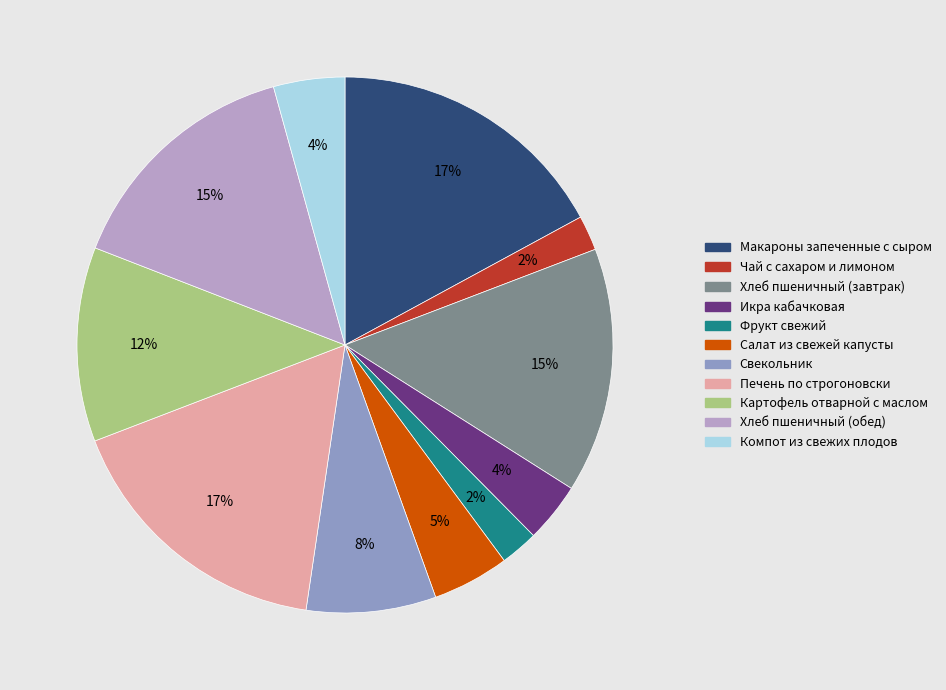

To the nearest percent, what percentage of the pie is Хлеб пшеничный (завтрак)?

15%